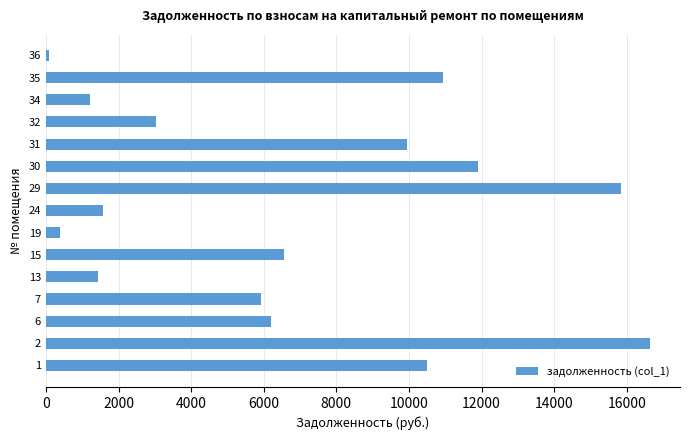

Reading bottom to top, what are all the values shown in this chart?

1=10486.2	2=16633.4	6=6210.6	7=5914.5	13=1430.2	15=6561.4	19=395.3	24=1564.0	29=15851.8	30=11910.1	31=9934.1	32=3025.5	34=1225.7	35=10938.9	36=83.0